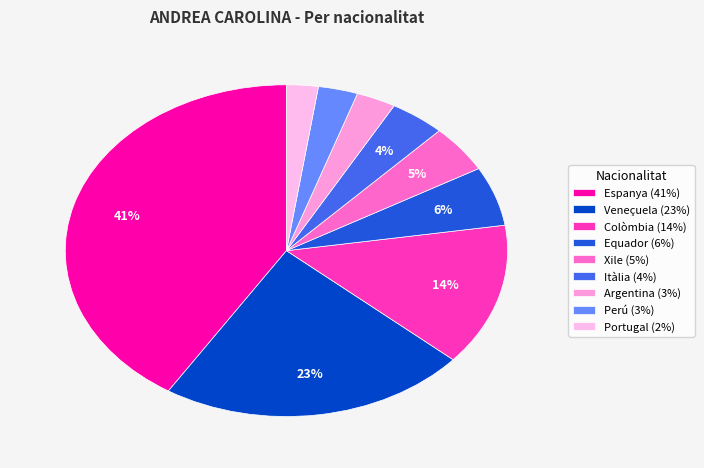

Is Espanya the majority of the pie?

No